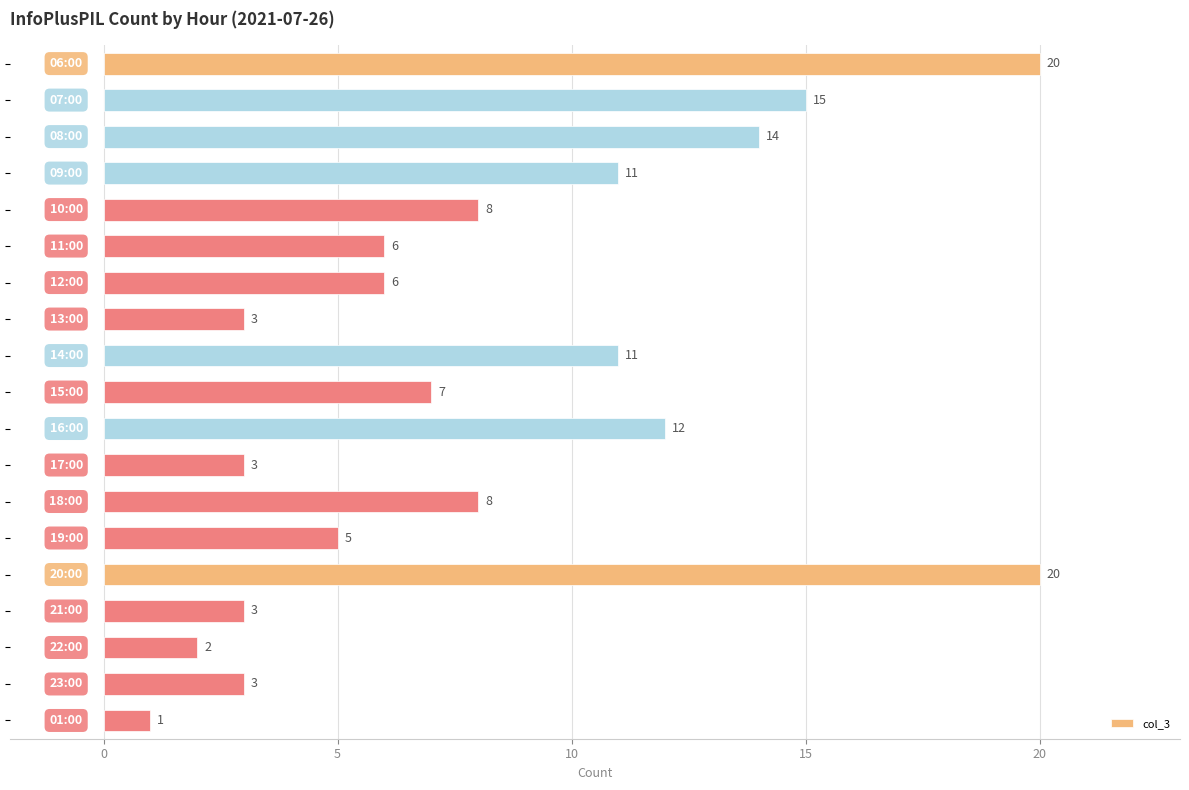

What is the sum of all values?

158